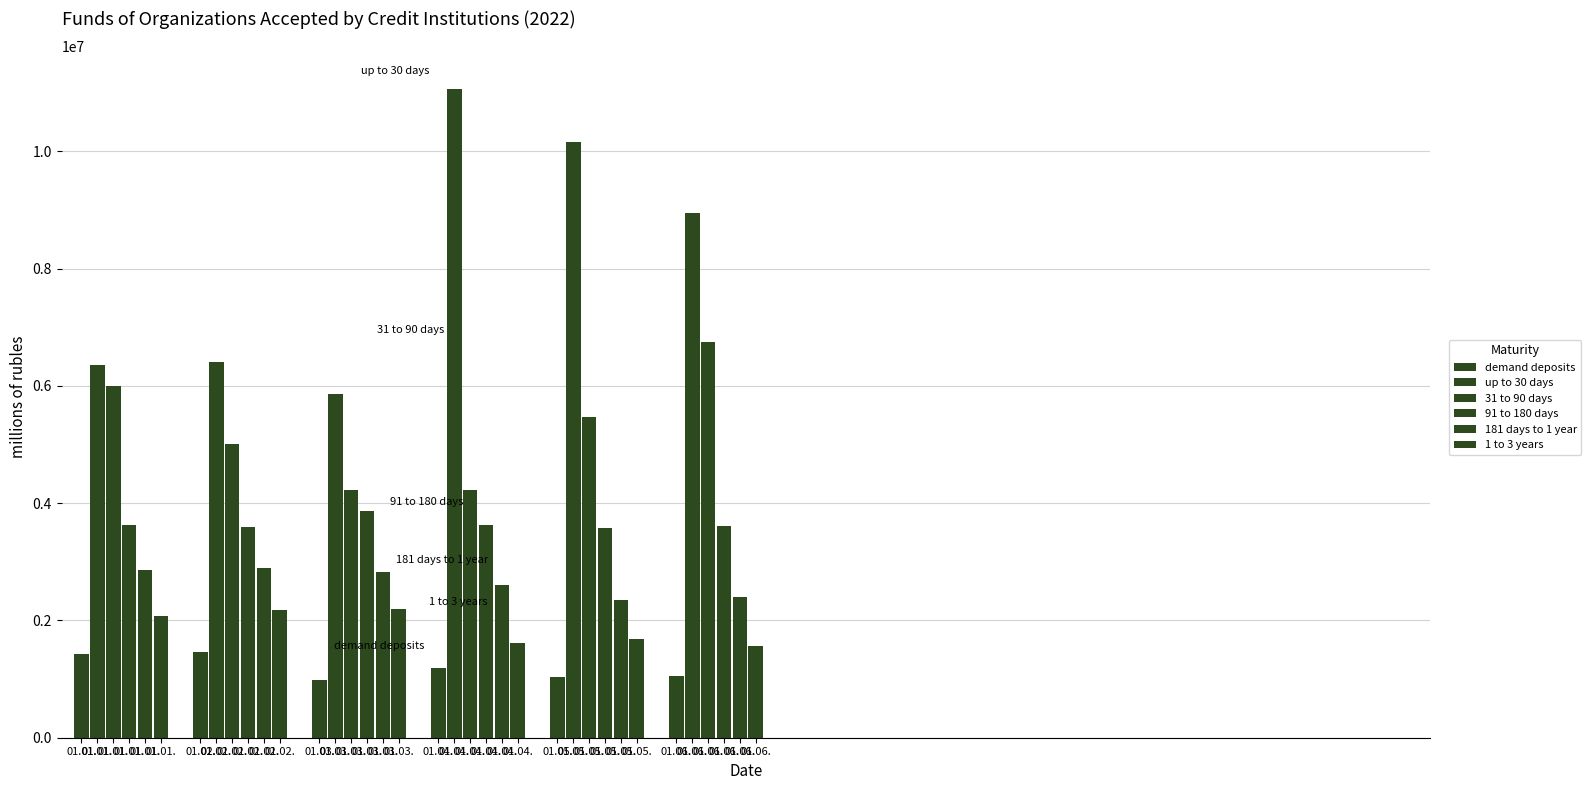

The 1 to 3 years series shows 2184943.9 at 01.02.. True or false?

True